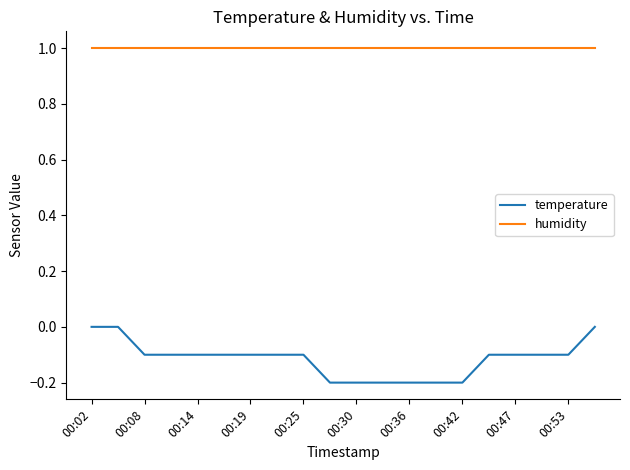

Rank the series by their maximum value, from highest to lowest.

humidity, temperature